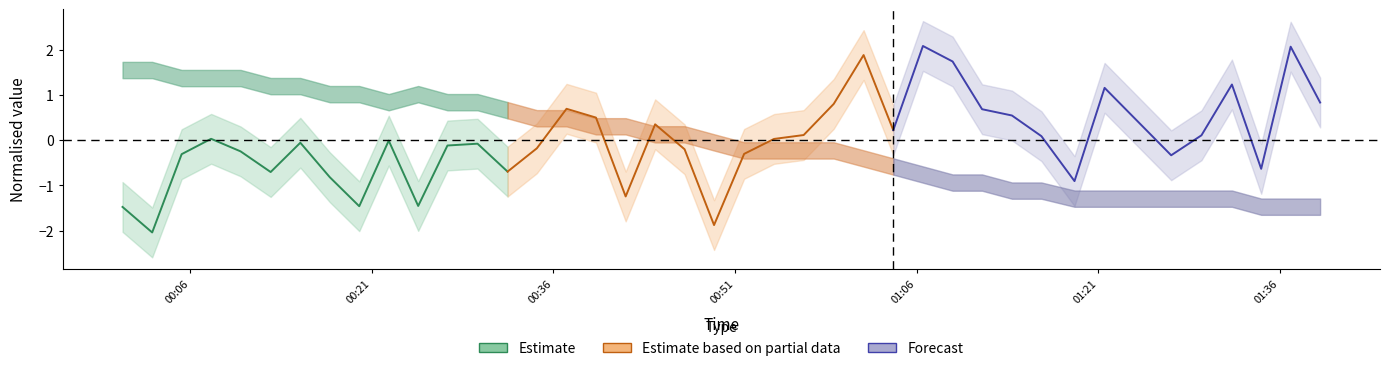

Reading left to right, transcribe all the data shown in this chart.

SDS P1 (Estimate): -1.5	-2.0	-0.3	0.0	-0.2	-0.7	-0.1	-0.8	-1.5	-0.0	-1.5	-0.1	-0.1	-0.7
SDS P2: -0.7	-0.2	0.7	0.5	-1.2	0.4	-0.2	-1.9	-0.3	0.0	0.1	0.8	1.9	0.2
Temp: 0.2	2.1	1.7	0.7	0.5	0.1	-0.9	1.2	-0.3	0.1	1.2	-0.6	2.1	0.8